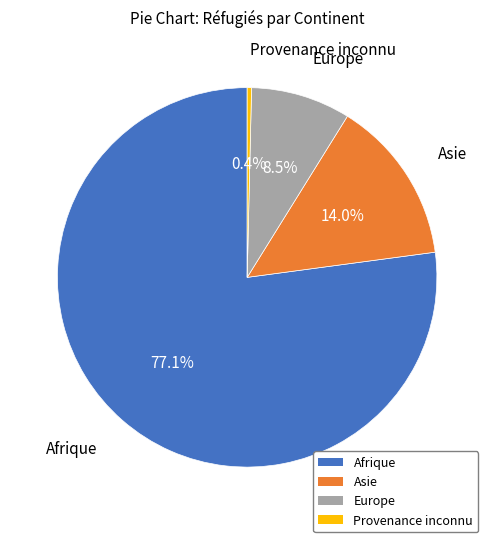

Which category has the smallest portion of the pie?

Provenance inconnu